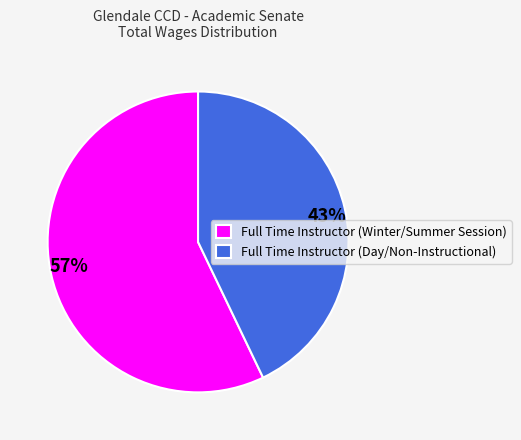

Between Full Time Instructor (Day/Non-Instructional) and Full Time Instructor (Winter/Summer Session), which is larger?

Full Time Instructor (Winter/Summer Session)